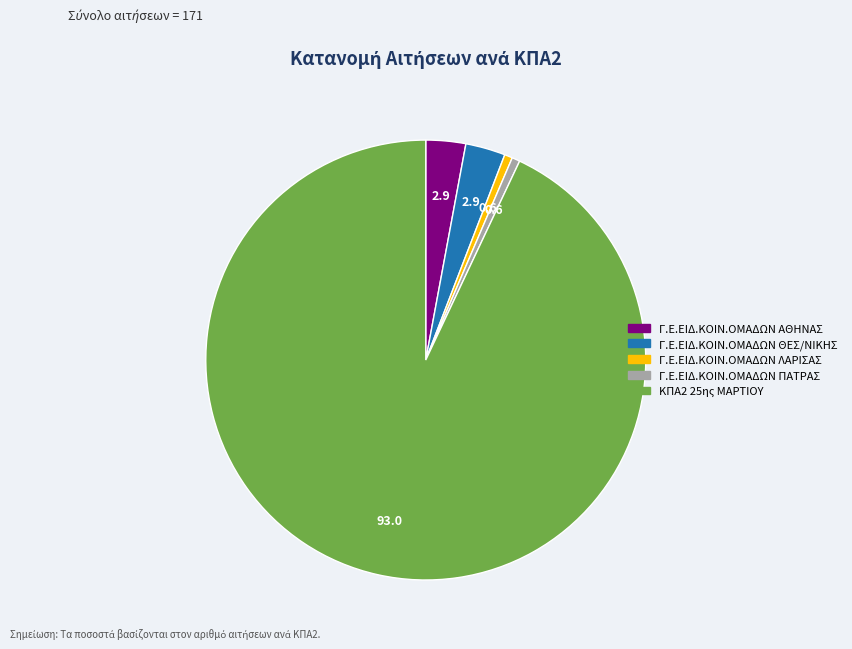

How many slices are in this pie chart?

5